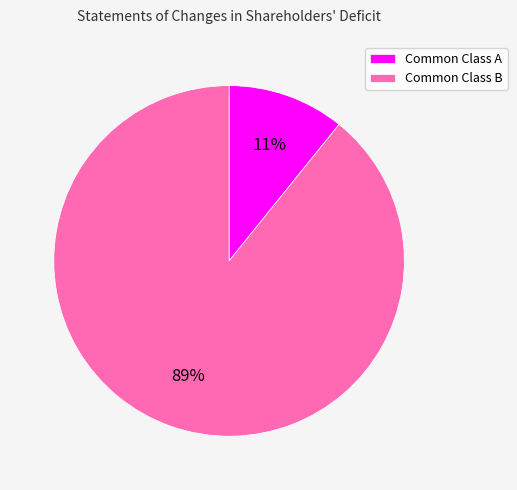

Which slice is the smallest?

Common Class A